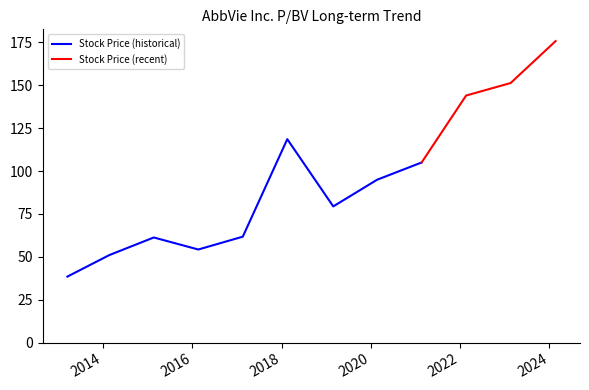

What is the maximum value for Stock Price (historical)?

118.6